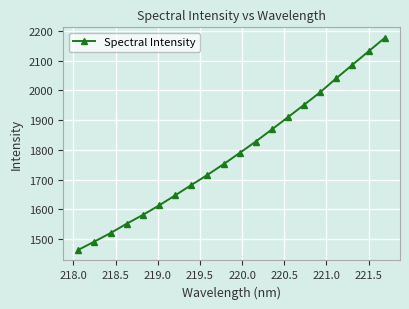

How many lines are shown in the chart?

1